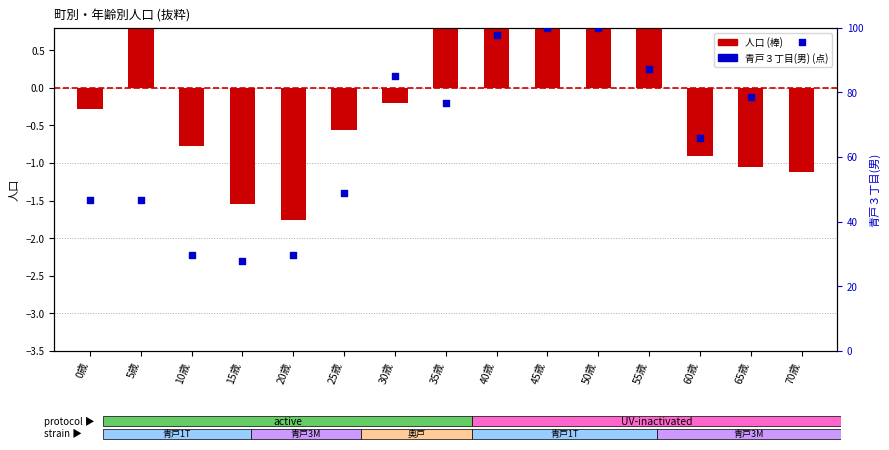

What is the total value across all series at 65歳?

77.7